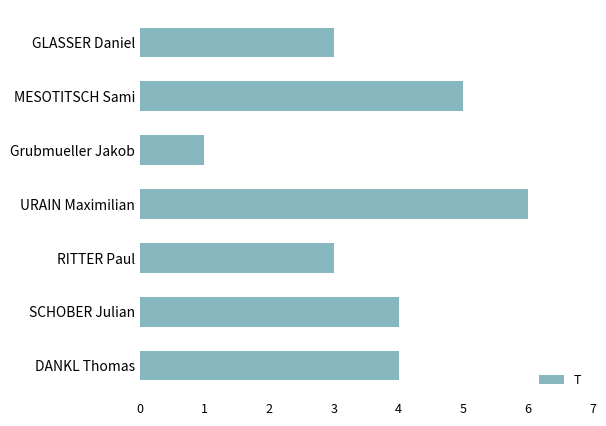

Is it true that the value at URAIN Maximilian is 9?

False